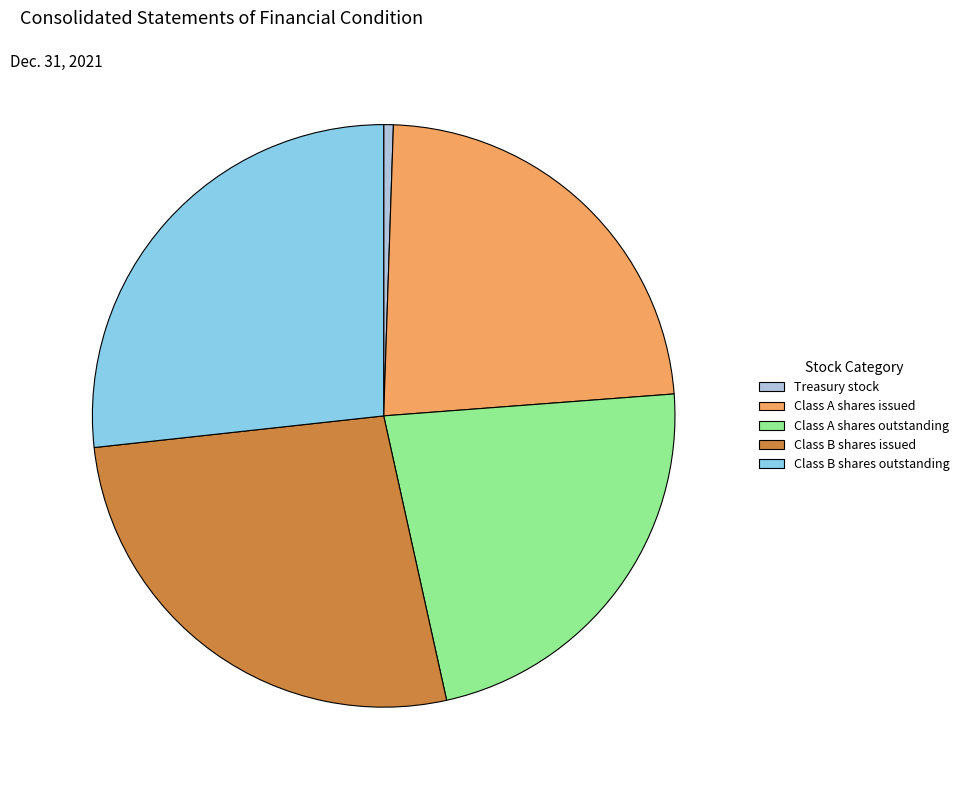

Is Class B shares issued the majority of the pie?

No